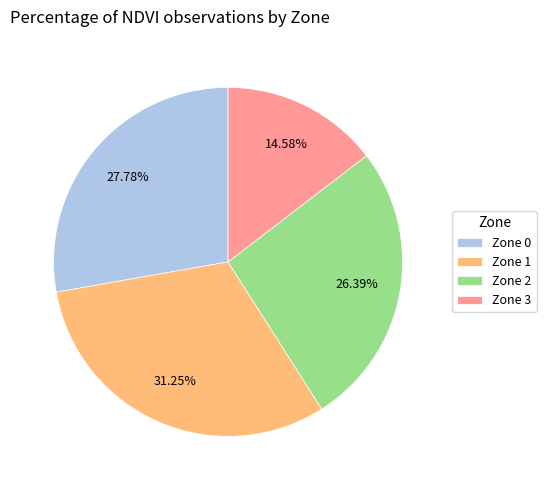

To the nearest percent, what percentage of the pie is Zone 3?

15%